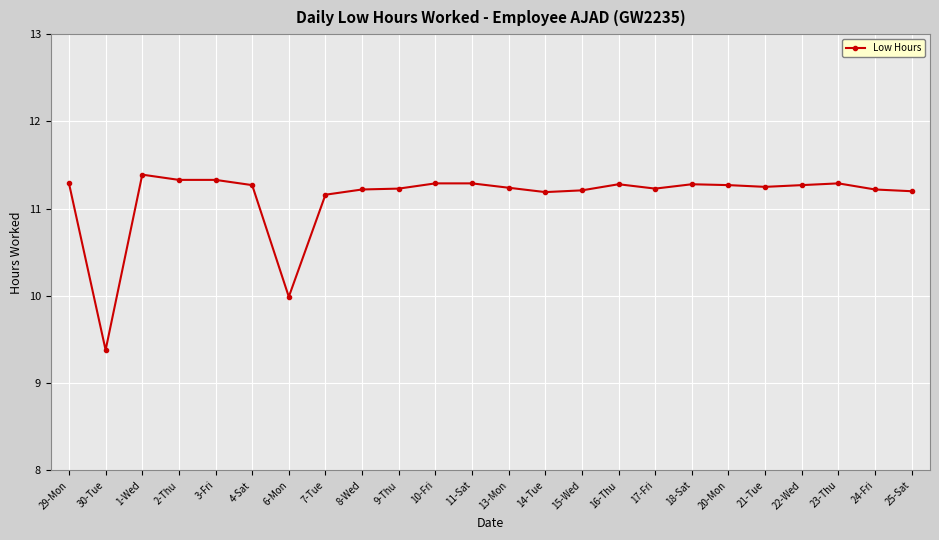

What is the difference between the second highest and second lowest values?

1.3